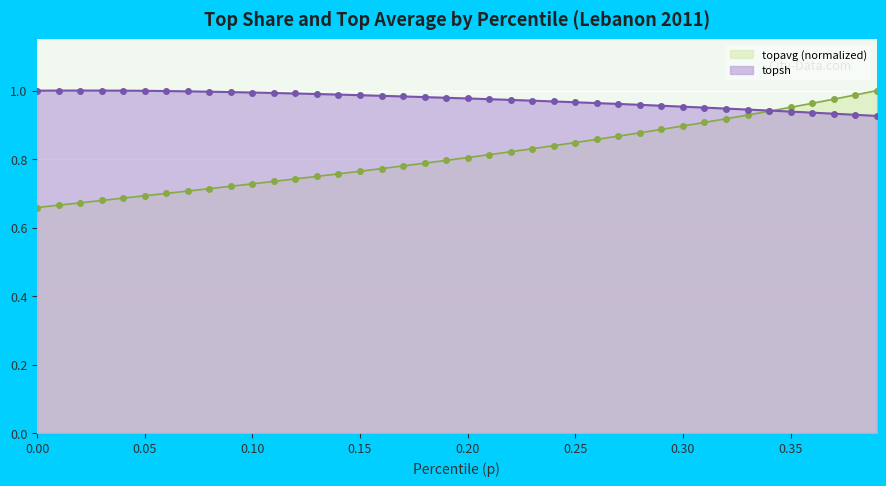

What position from the left is 0.05?

6